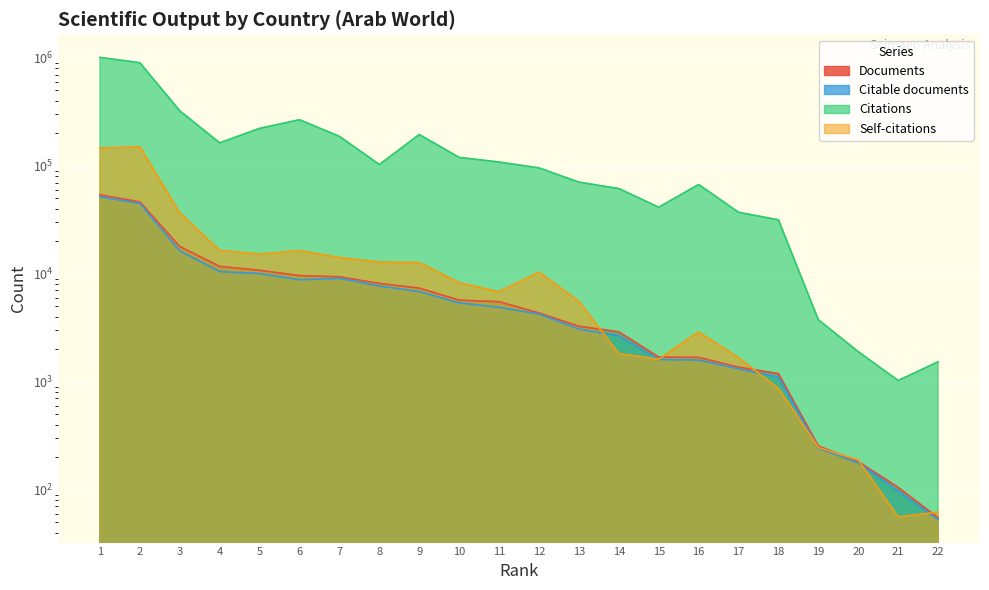

How many lines are shown in the chart?

4